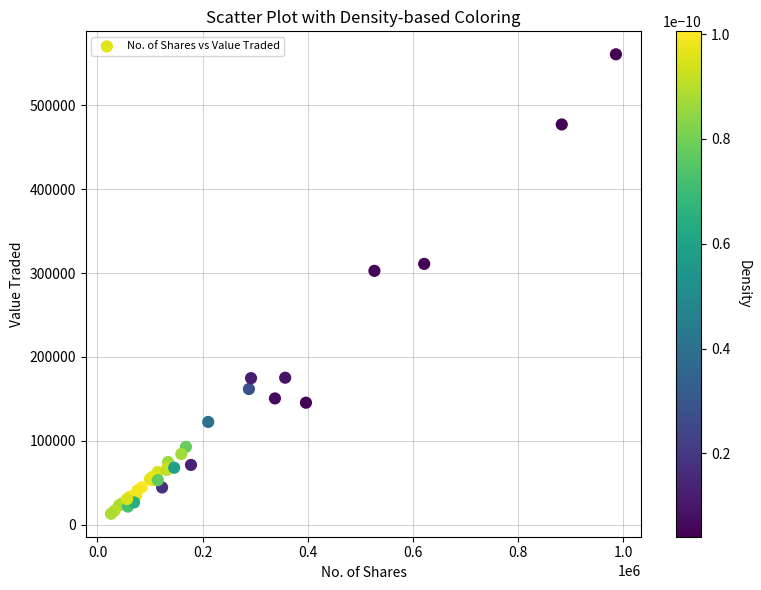

What Y value in the scatter plot is closest to 286899?

302583